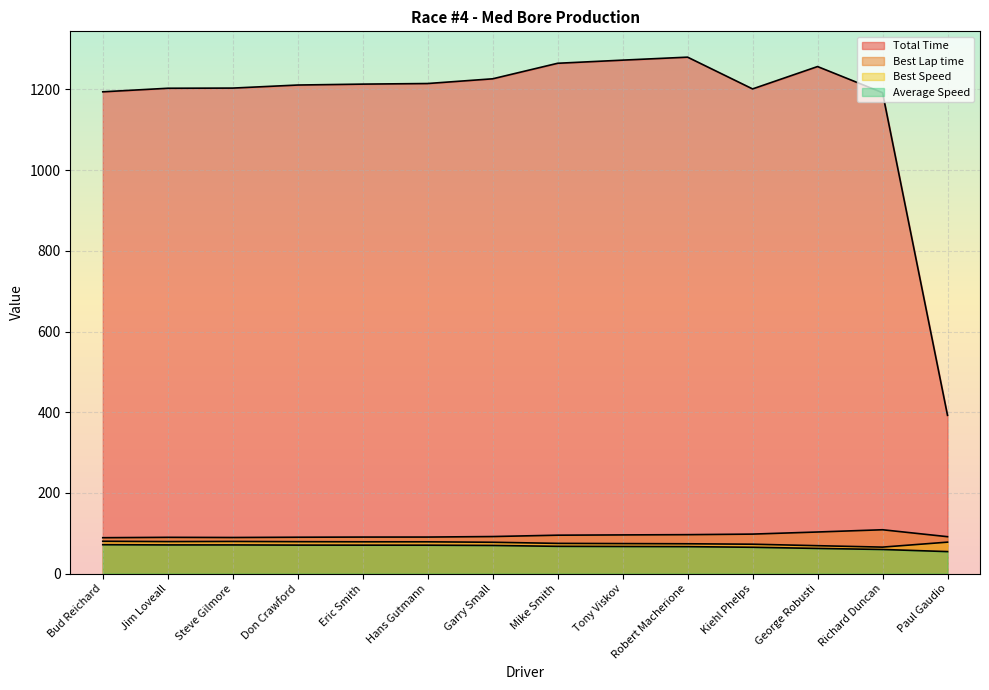

What is the highest value of the Best Lap time series?

108.6